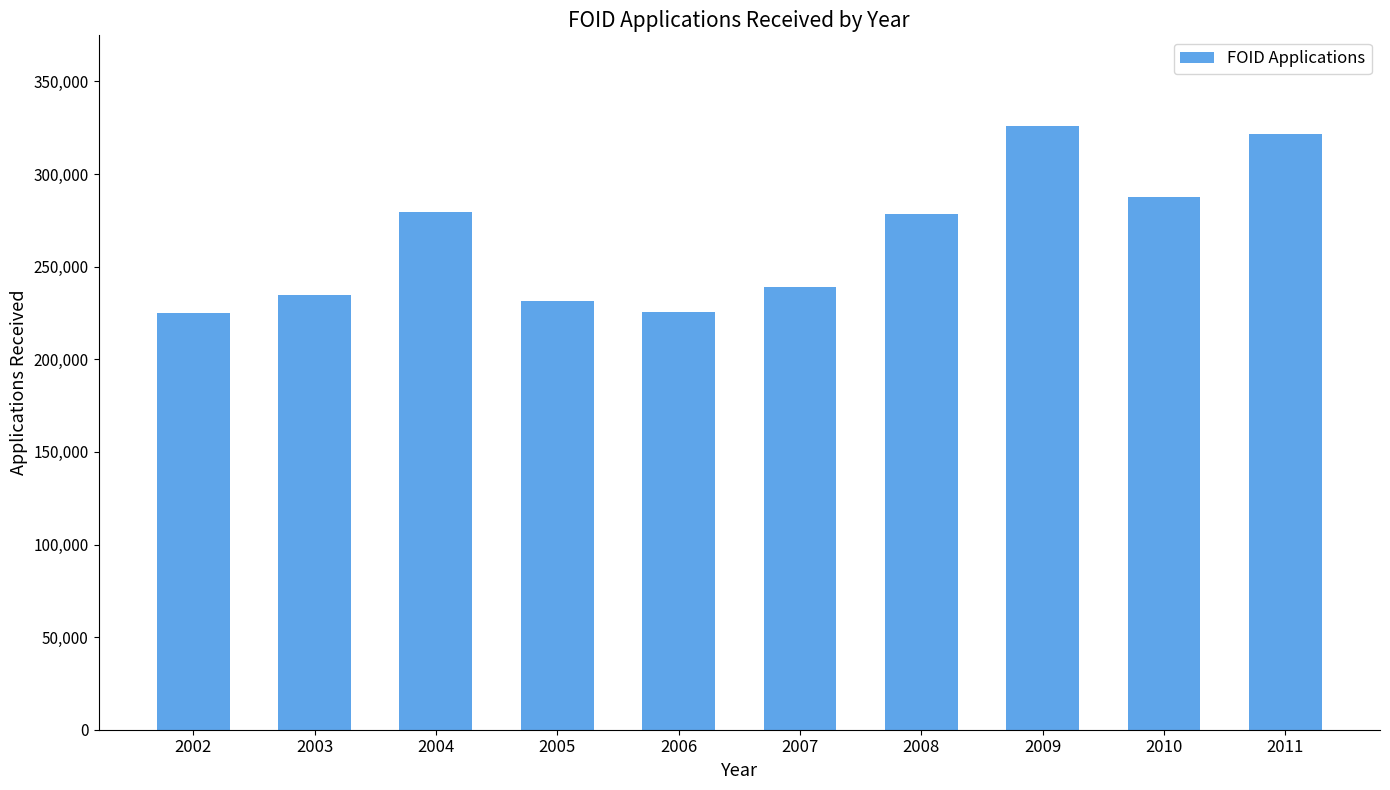

What is the minimum value shown in the chart?

225067